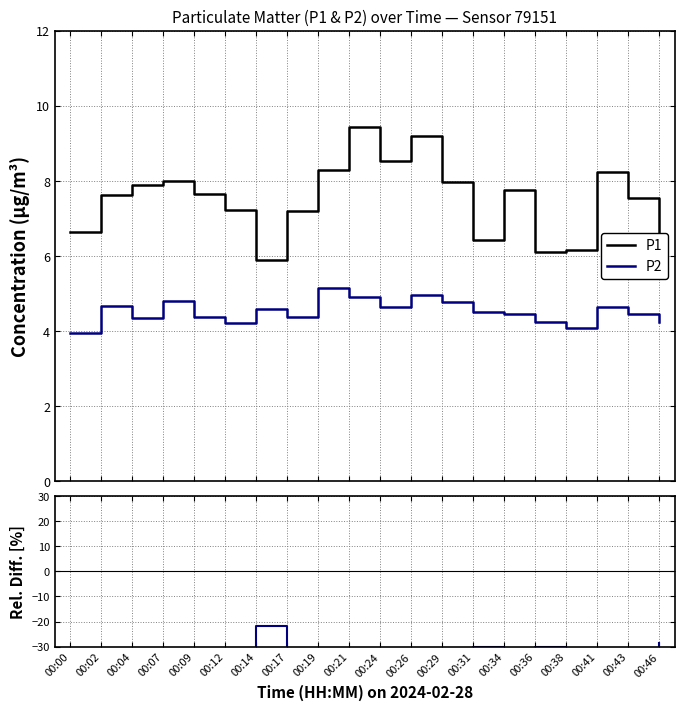

True or false: P1 and P2 cross at least once.

False